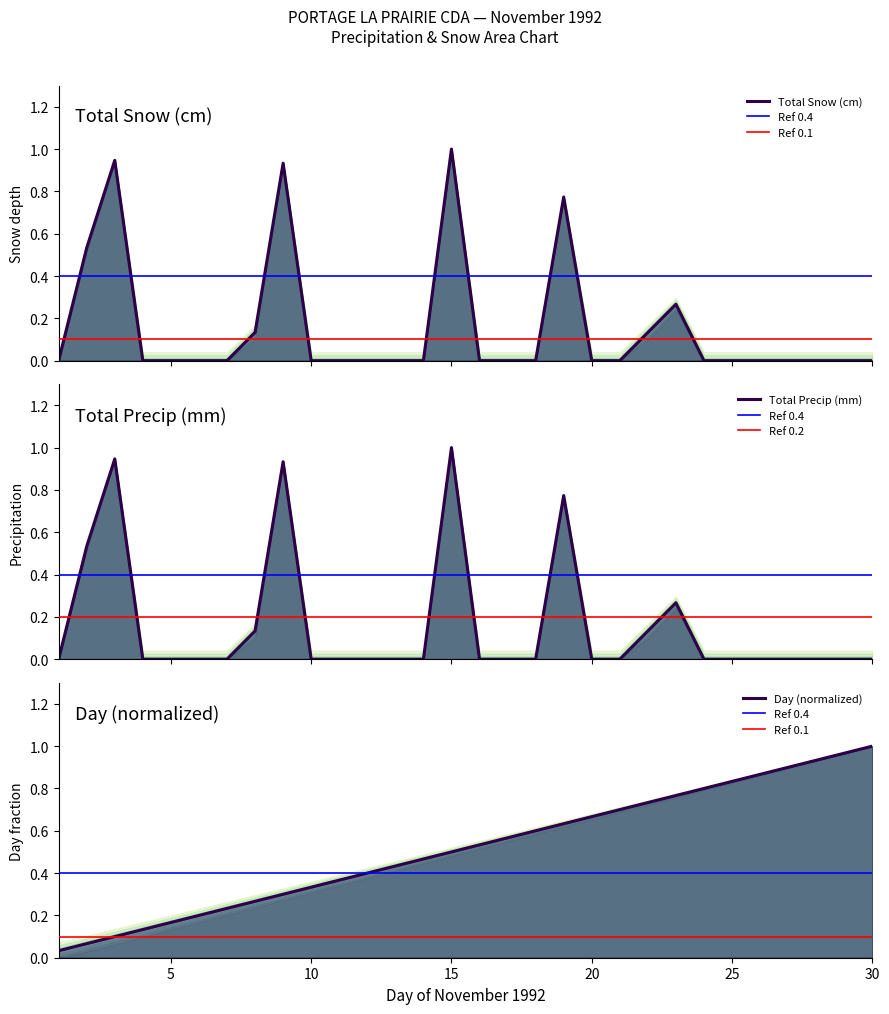

What is the average value of the Total Snow (cm) series?

0.2